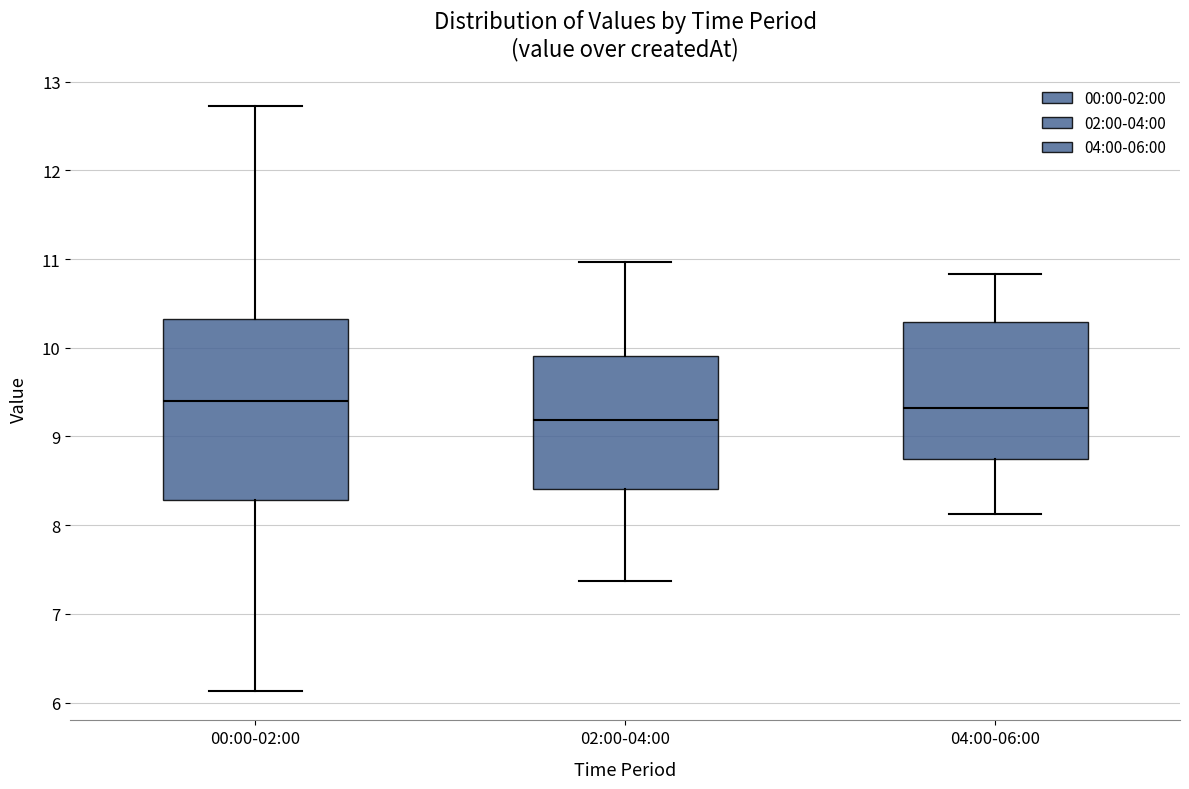

Which box is the tallest, from its lower edge to its upper edge?

00:00-02:00